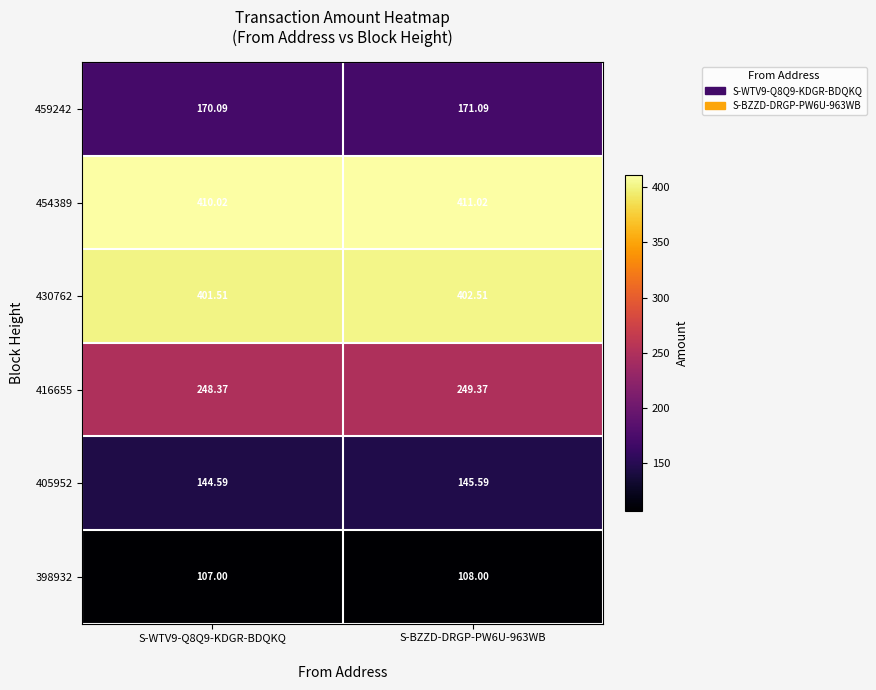

How many distinct data groups are displayed?

6